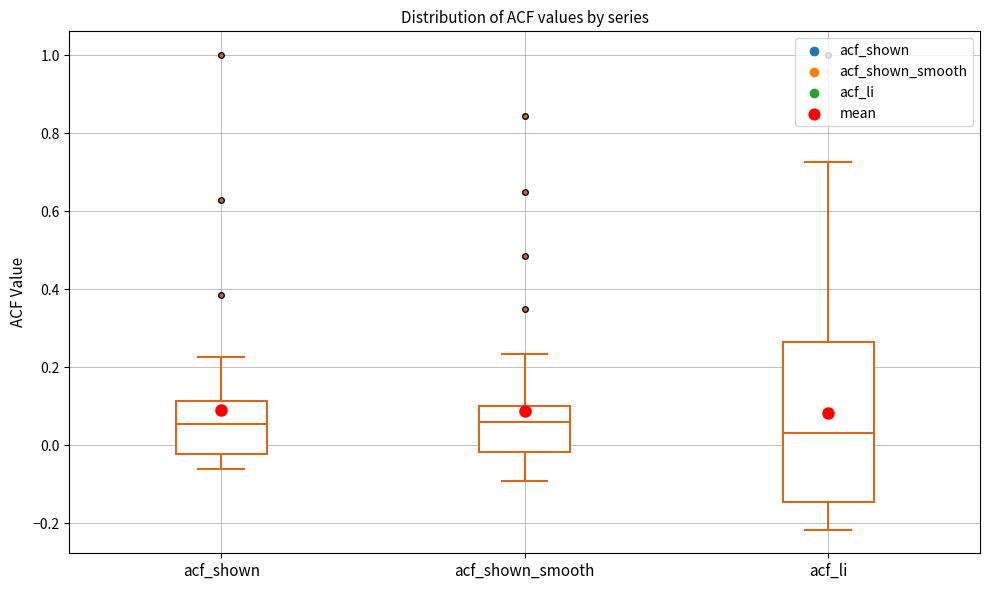

Which box has the lowest median line?

acf_li